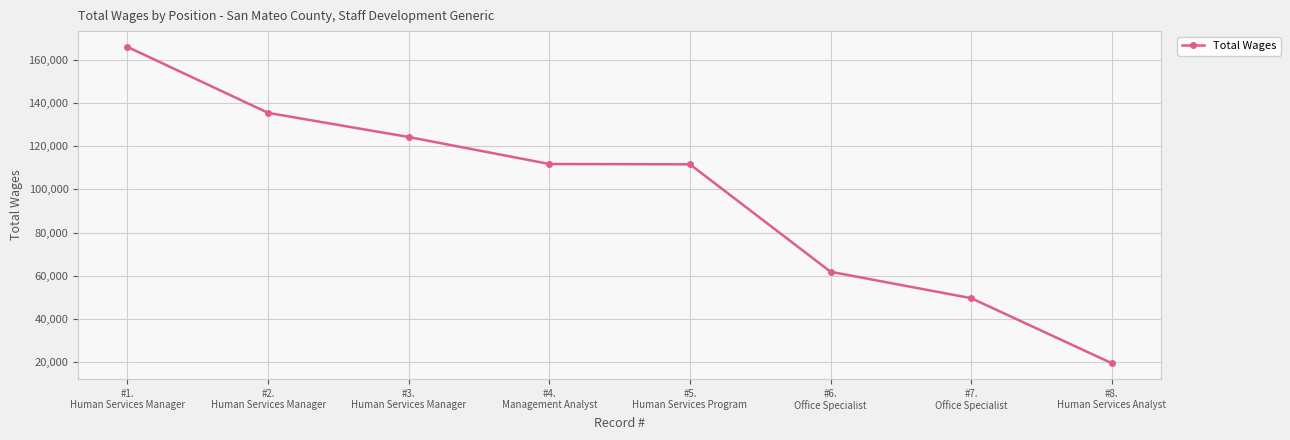

True or false: there are more than 2 points higher than both neighbors.

False